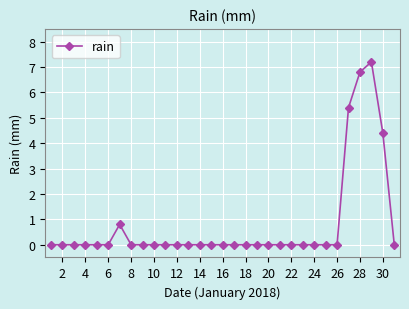

True or false: there are more than 1 points higher than both neighbors.

True